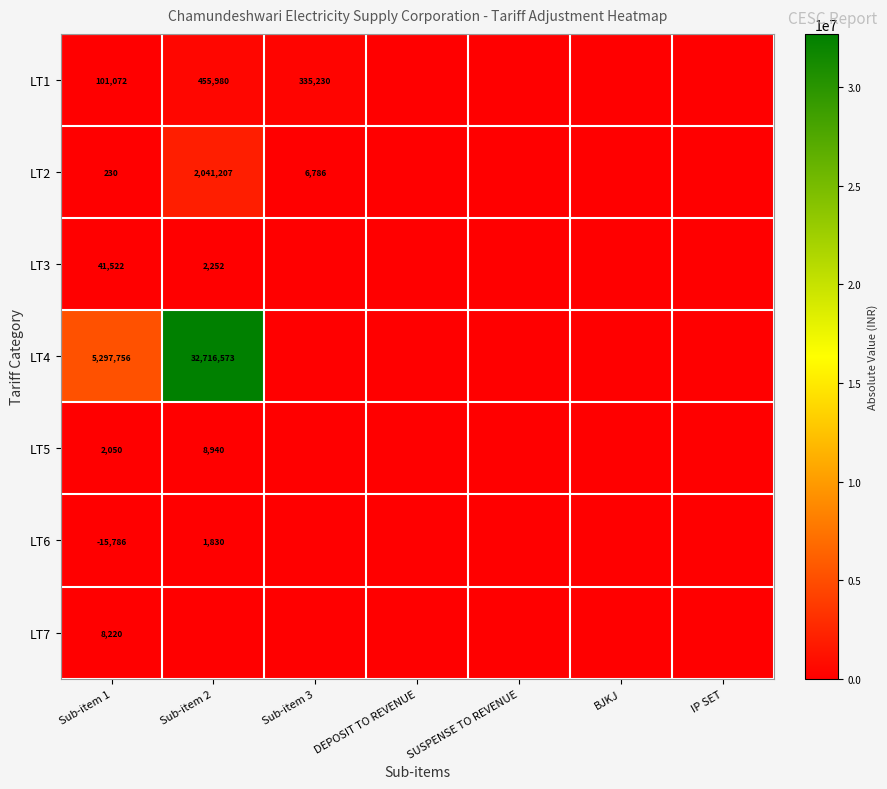

Rank the series at Sub-item 1 from highest to lowest value.

LT4, LT1, LT3, LT7, LT5, LT2, LT6